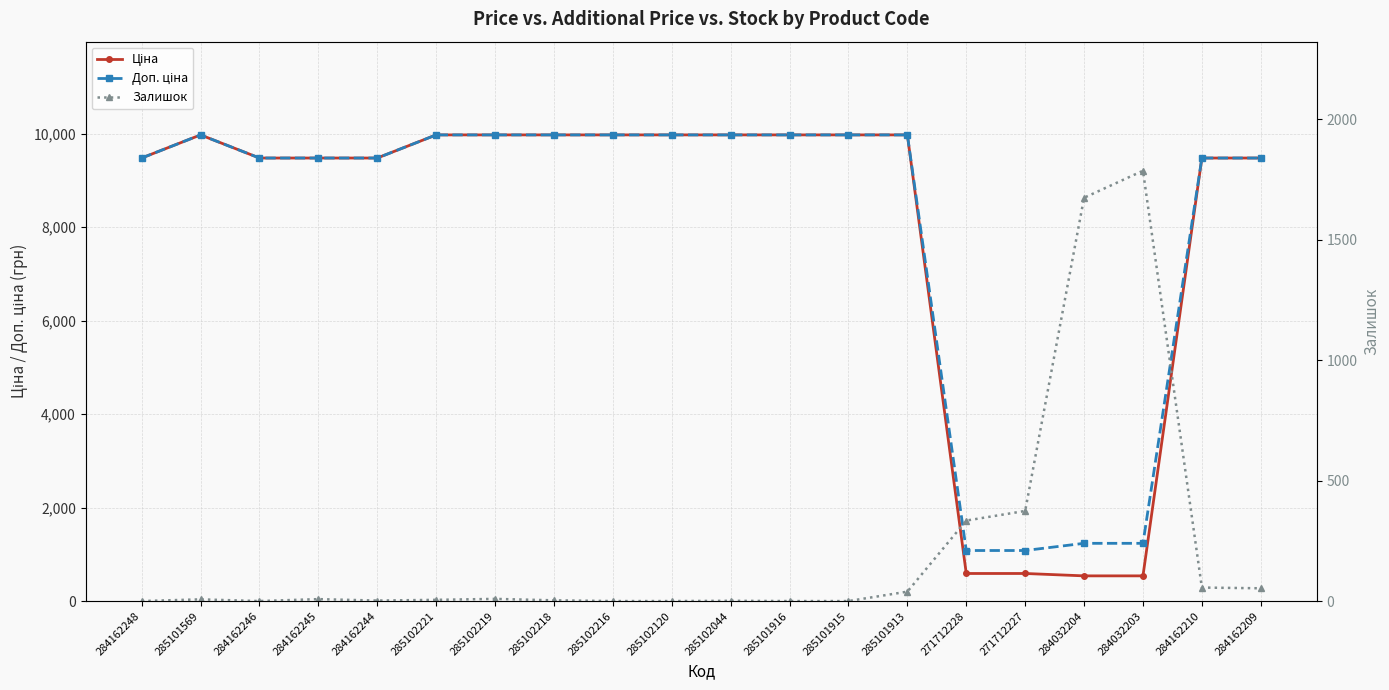

The value of Ціна at 285101916 is 9975.0. True or false?

True